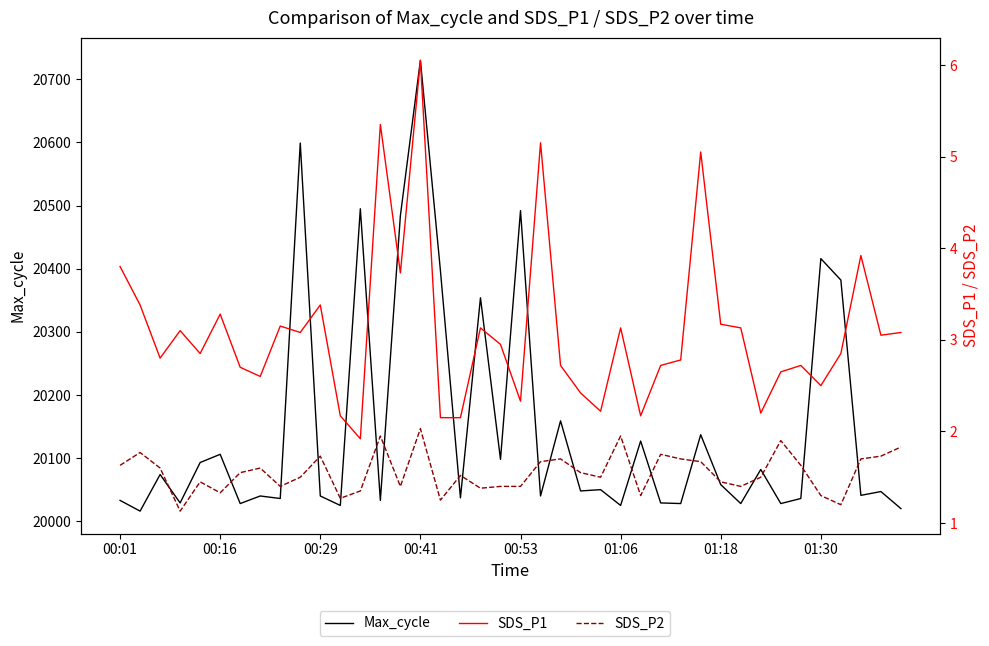

The value of Max_cycle at 24 is 30179.1. True or false?

False